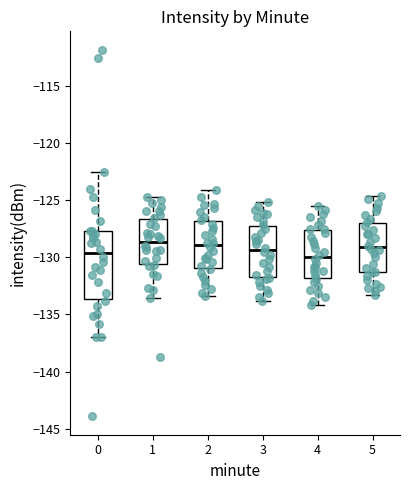

Comparing the boxes themselves (not the whiskers), which one is the tallest?

0